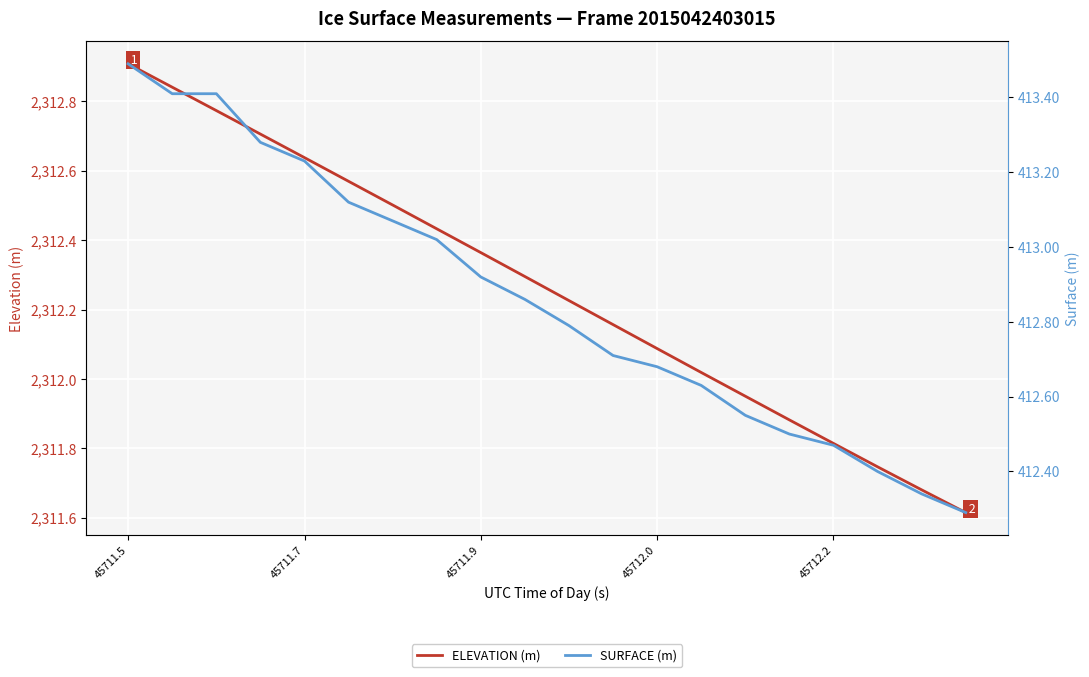

True or false: SURFACE (m) and ELEVATION (m) intersect in this chart.

False